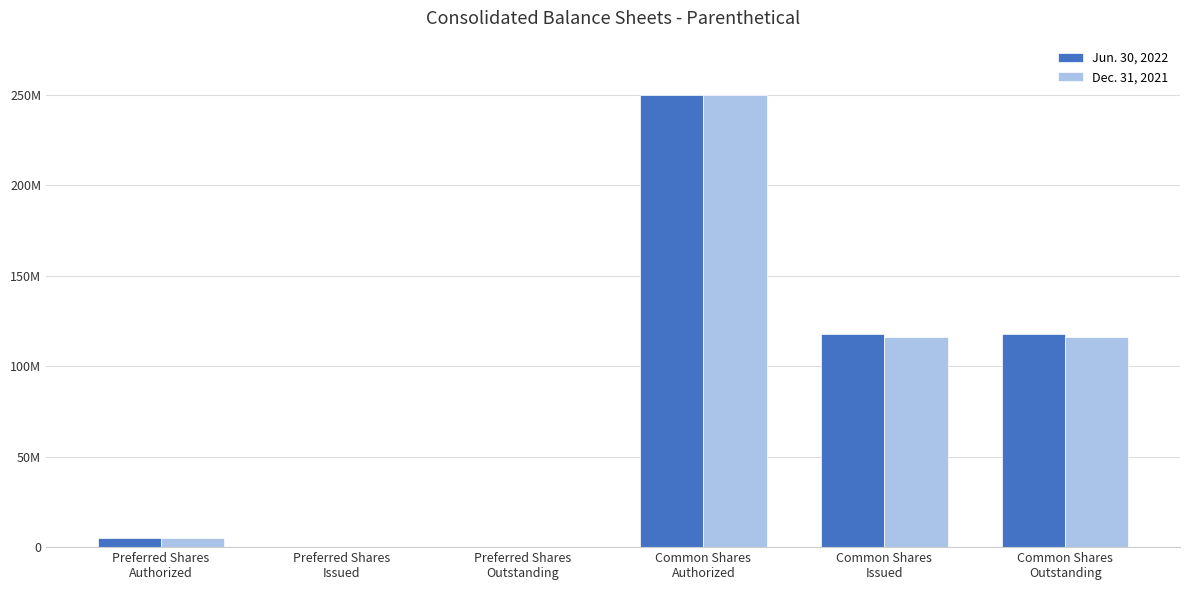

What are all the series names shown in the legend?

Jun. 30, 2022, Dec. 31, 2021